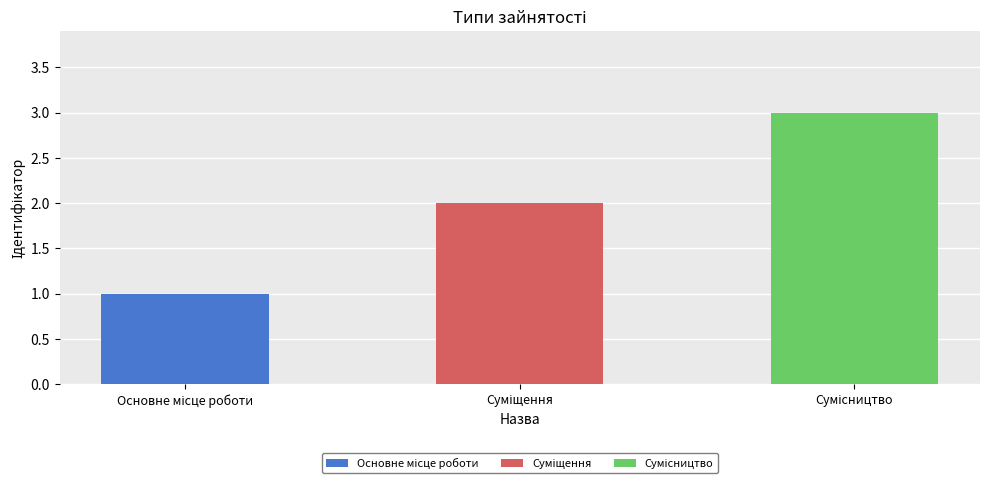

What value does the data have at Основне місце роботи?

1